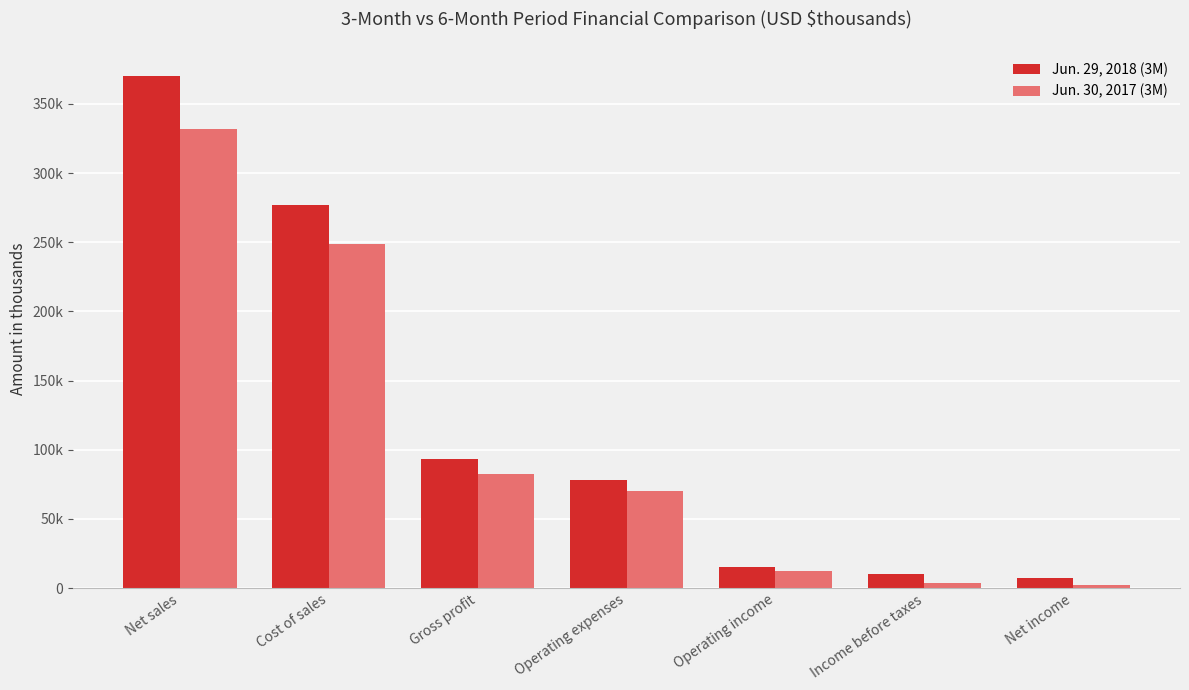

Which series has the widest spread of values?

Jun. 29, 2018 (3M)